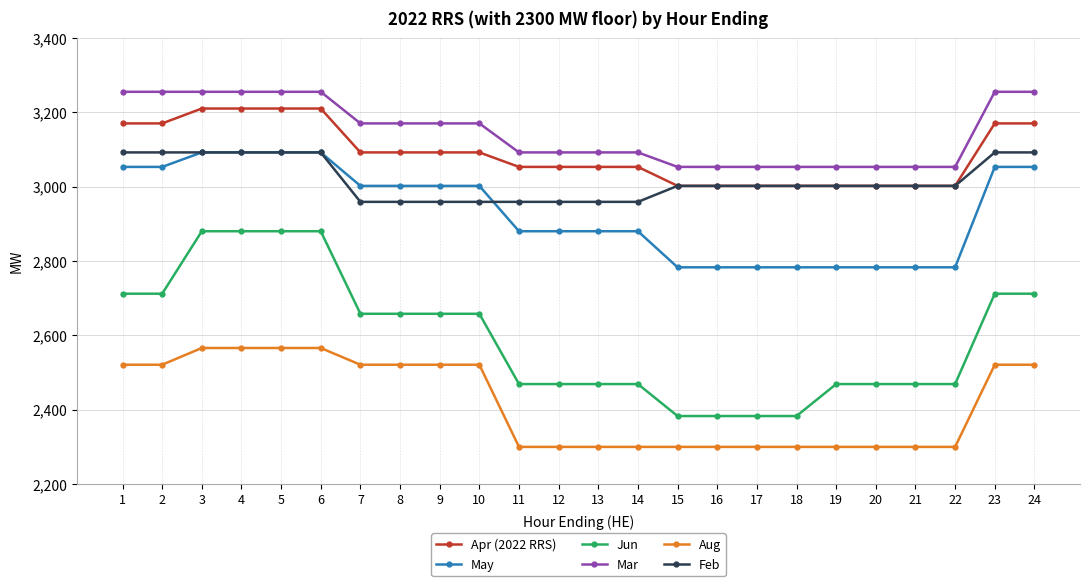

True or false: Apr (2022 RRS) and Mar intersect in this chart.

False